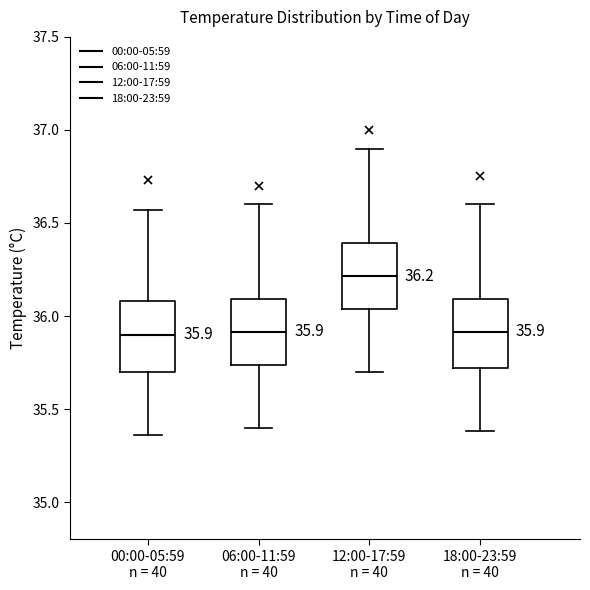

Which box has the highest median line?

12:00-17:59 n = 40